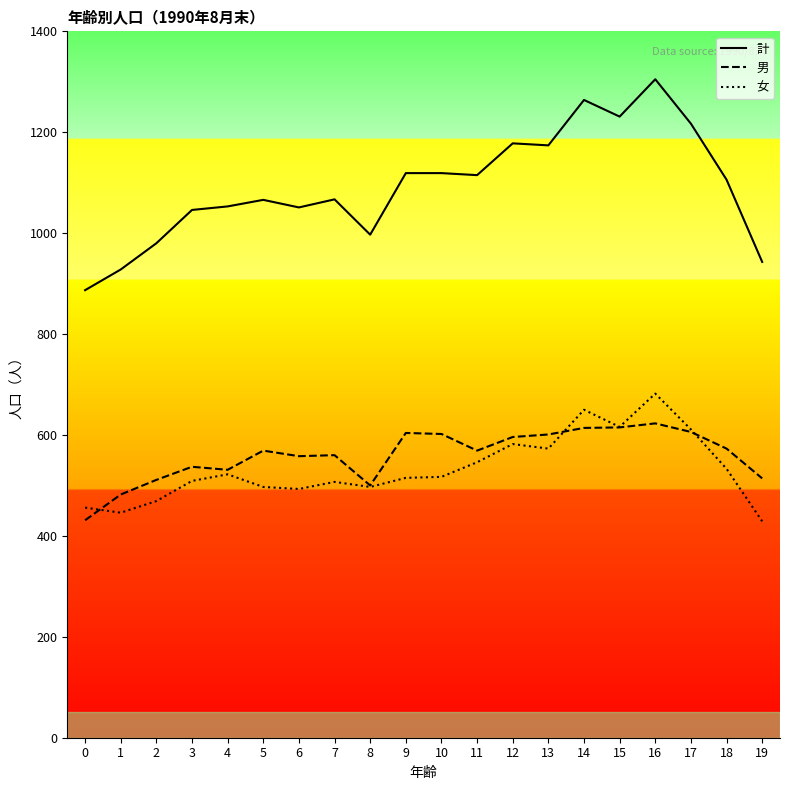

How many categories are shown in the chart?

20